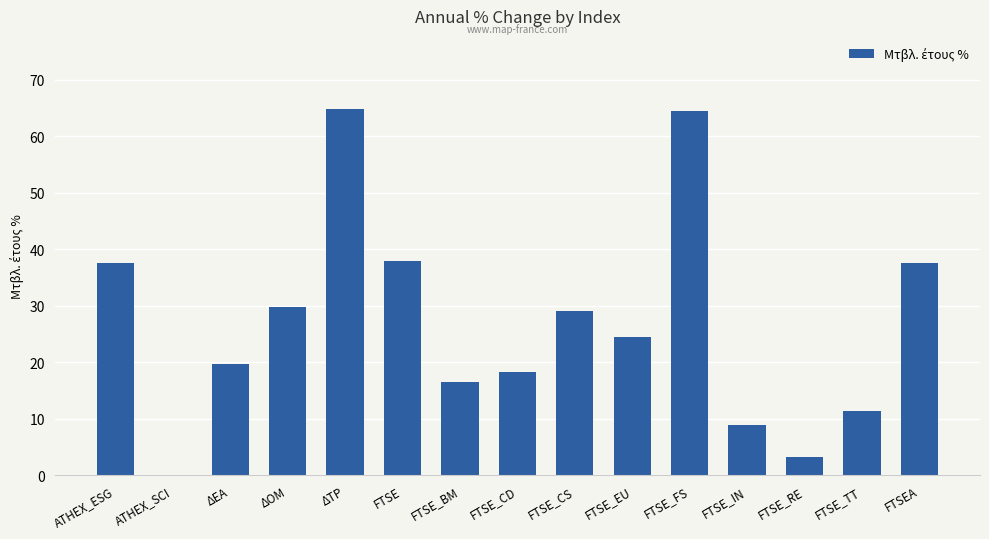

True or false: the data shows 17.5 at ΔΟΜ.

False